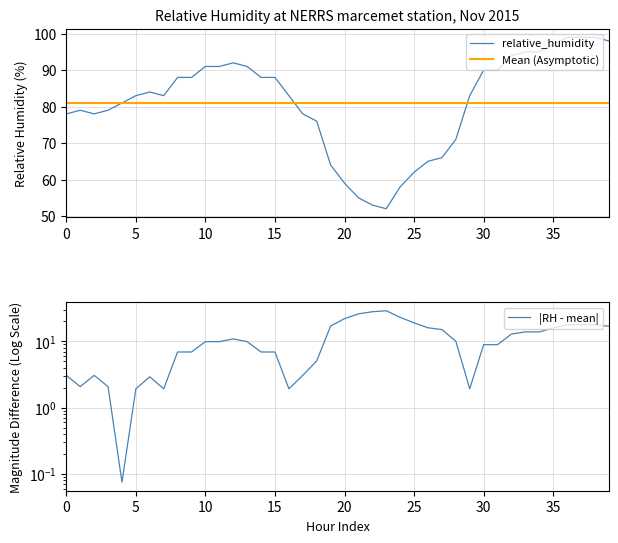

The relative_humidity series shows 127.4 at 0. True or false?

False